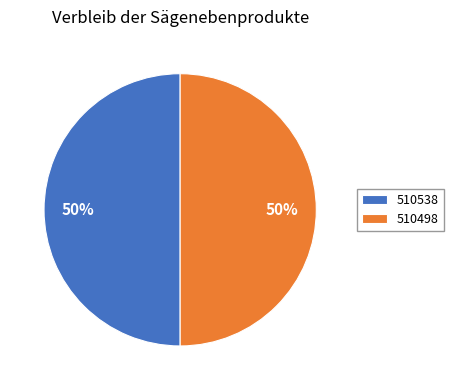

To the nearest percent, what percentage of the pie is 510498?

50%